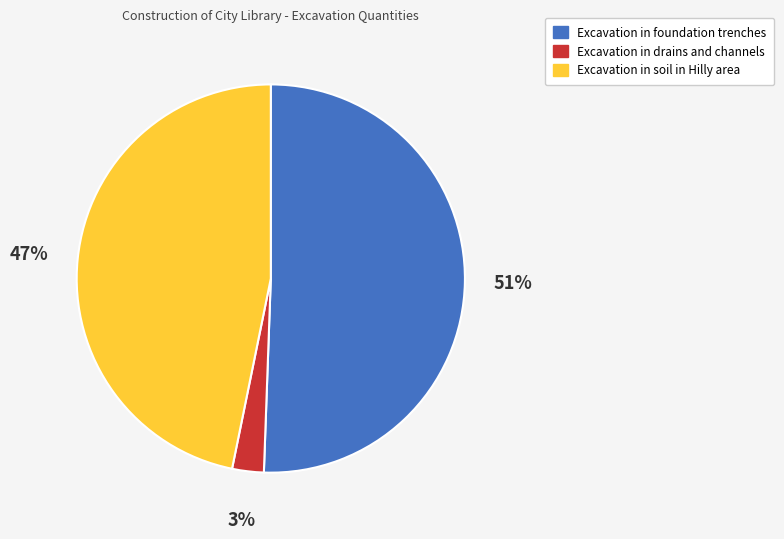

Rank the categories by value from lowest to highest.

Excavation in drains and channels, Excavation in soil in Hilly area, Excavation in foundation trenches